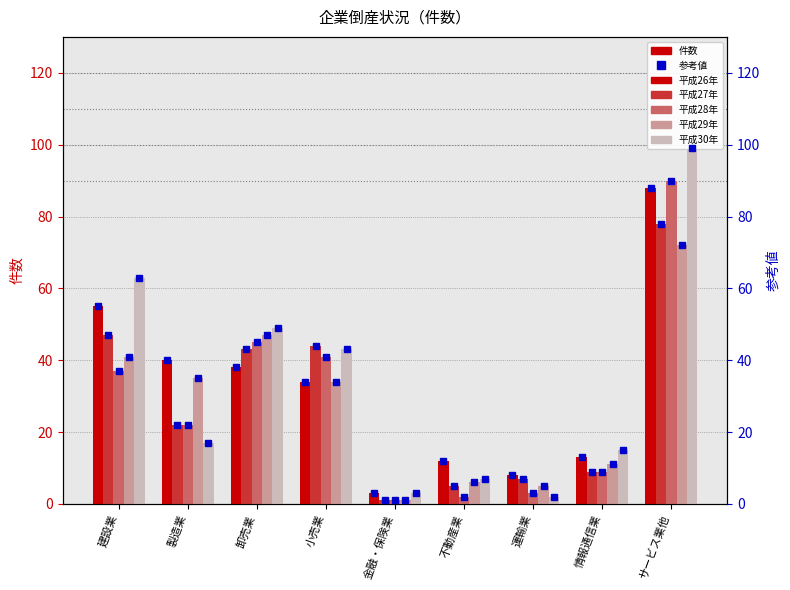

Is the value of 平成27年 at 建設業 greater than the value of 平成26年 at 卸売業?

Yes